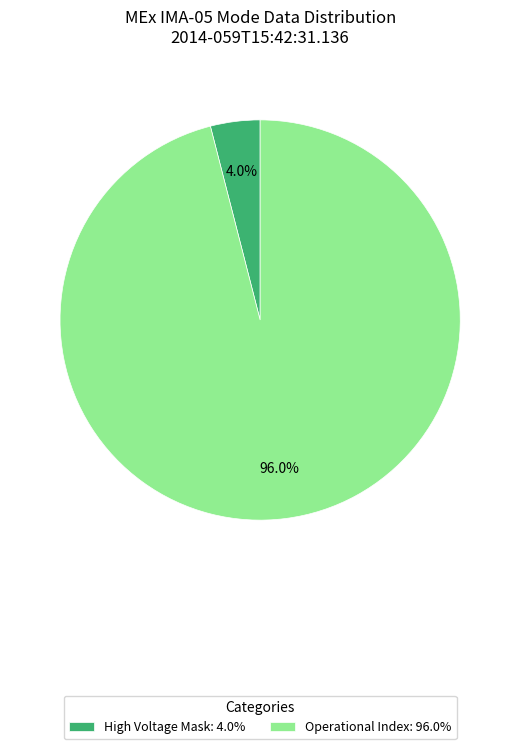

Does High Voltage Mask: 4.0% represent more than half of the total?

No